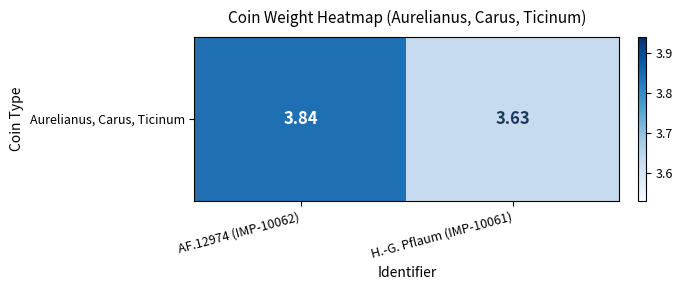

Which label corresponds to the smallest value in the chart?

H.-G. Pflaum (IMP-10061)